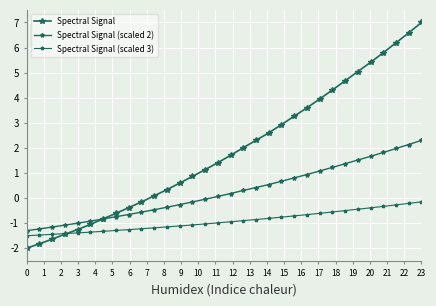

Does the chart have visible grid lines?

Yes